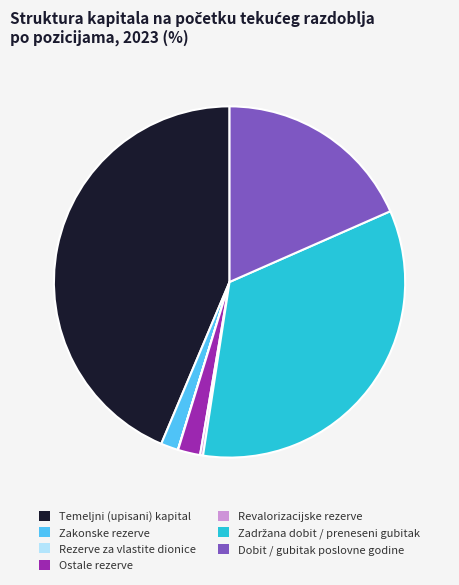

Which slice is the largest?

Temeljni (upisani) kapital